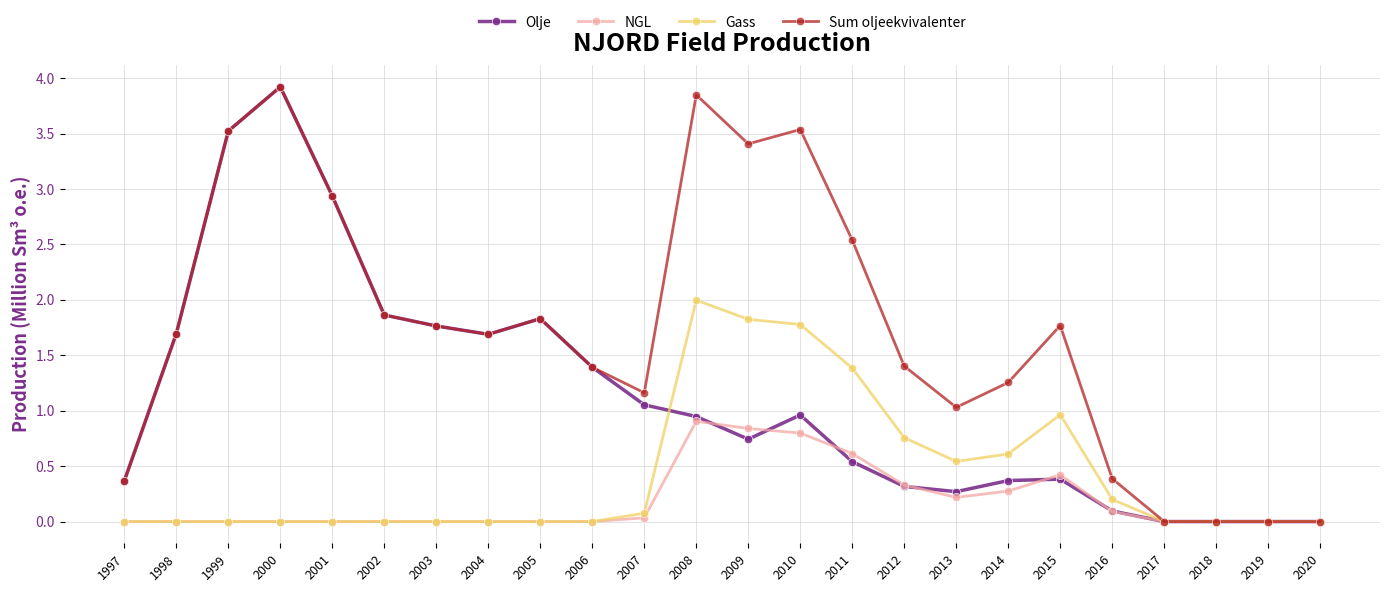

True or false: Gass has more than 1 points higher than both neighbors.

True